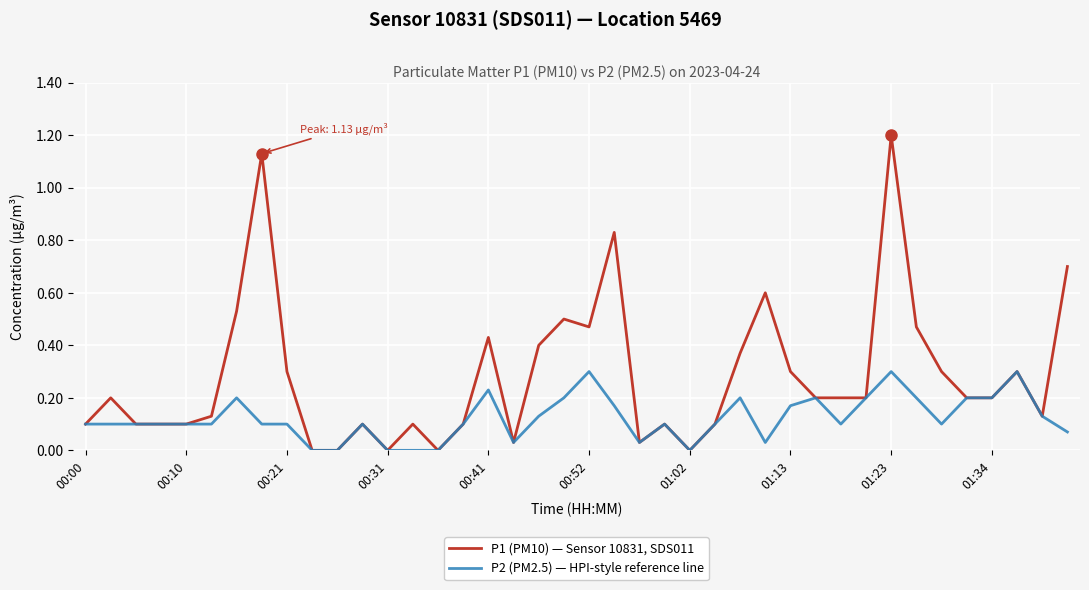

What are all the series names shown in the legend?

P1 (PM10) — Sensor 10831, SDS011, P2 (PM2.5) — HPI-style reference line